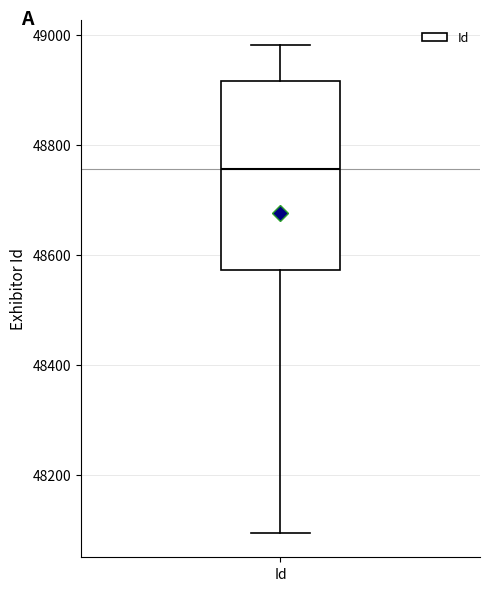

Read this box plot against the y-axis: the position of the median line, the range covered by the box, and the ends of both whiskers. The values are not printed on the chart, so give them approximately, as read against the axis.

median 48760, box 48580 to 48920, whiskers 48100 to 48980